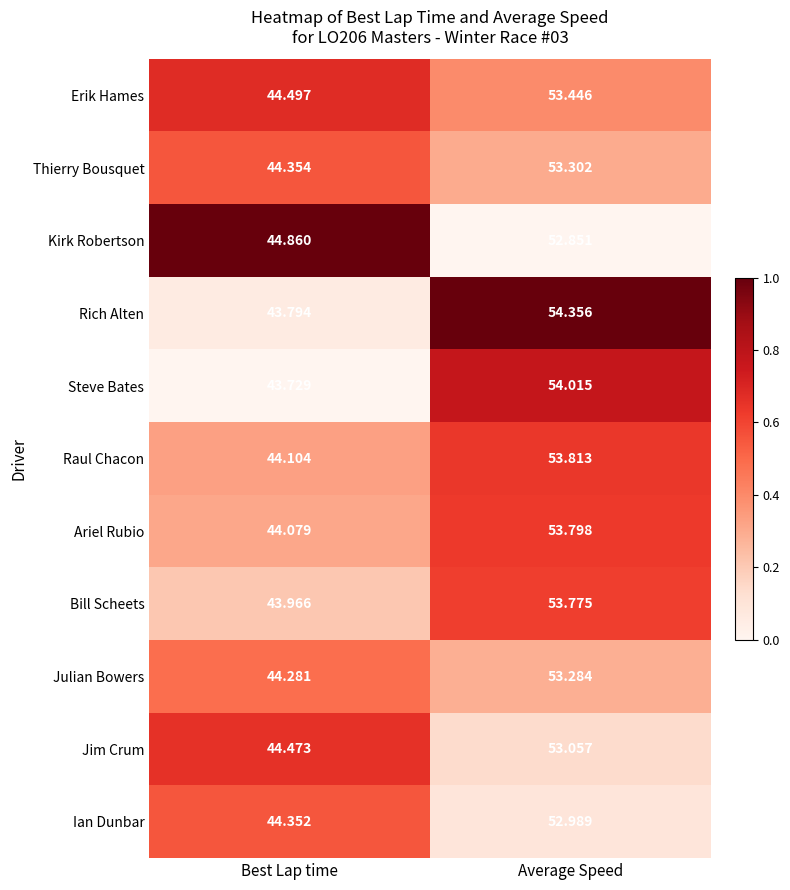

Rank the series by their maximum value, from lowest to highest.

Kirk Robertson, Ian Dunbar, Jim Crum, Julian Bowers, Thierry Bousquet, Erik Hames, Bill Scheets, Ariel Rubio, Raul Chacon, Steve Bates, Rich Alten